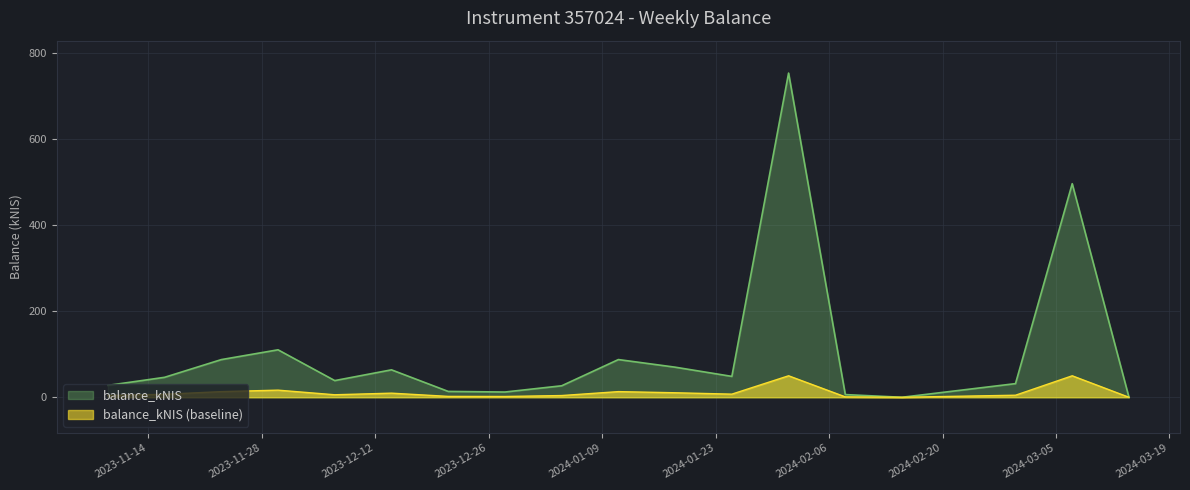

Rank the categories by value from lowest to highest.

2024-02-15, 2024-03-14, 2024-02-08, 2023-12-28, 2023-12-21, 2024-01-04, 2023-11-09, 2024-02-29, 2023-12-07, 2023-11-16, 2024-01-25, 2023-12-14, 2024-01-18, 2023-11-23, 2024-01-11, 2023-11-30, 2024-03-07, 2024-02-01